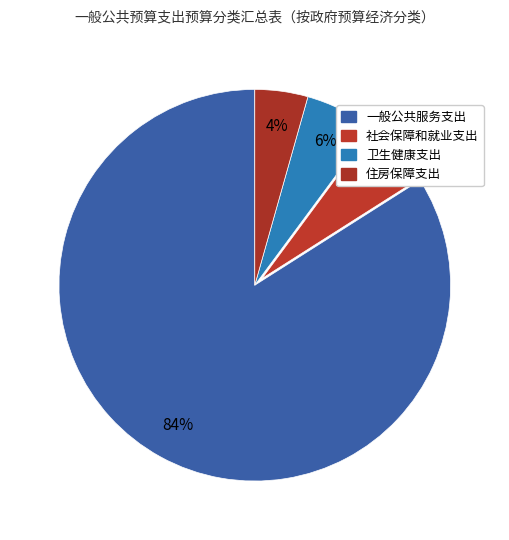

Is it true that 社会保障和就业支出 is 12% of the pie?

False